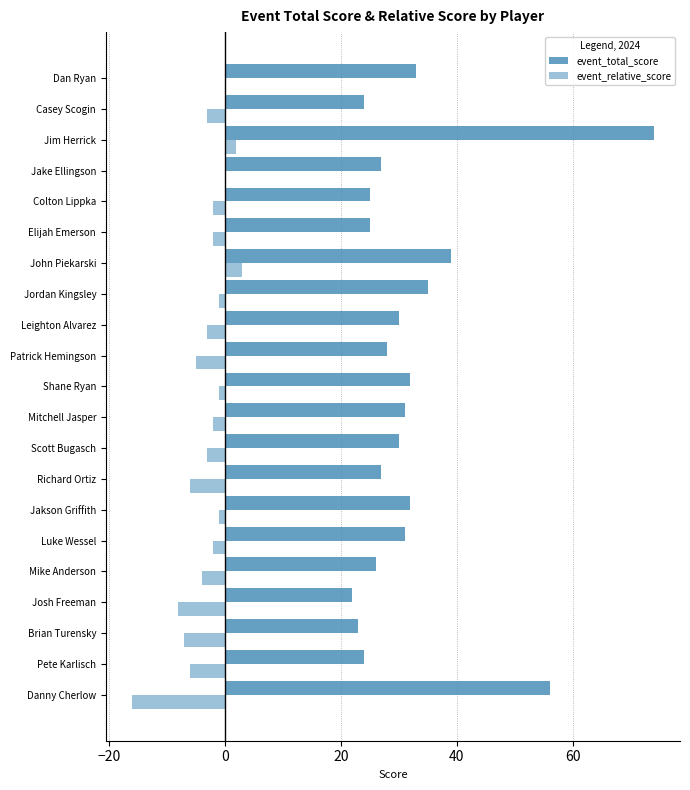

How many series are shown in this chart?

2